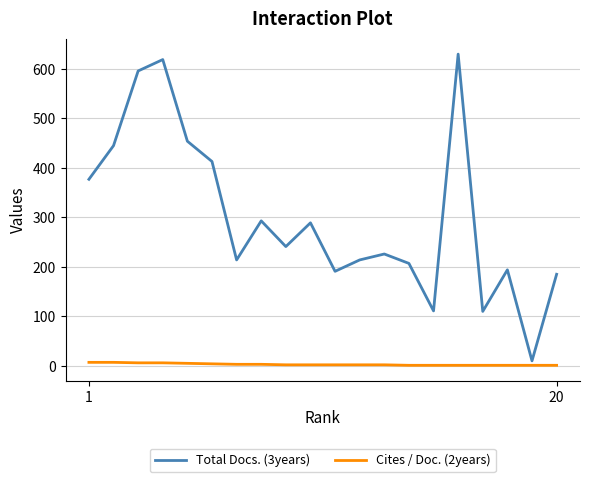

True or false: Total Docs. (3years) and Cites / Doc. (2years) cross at least once.

False